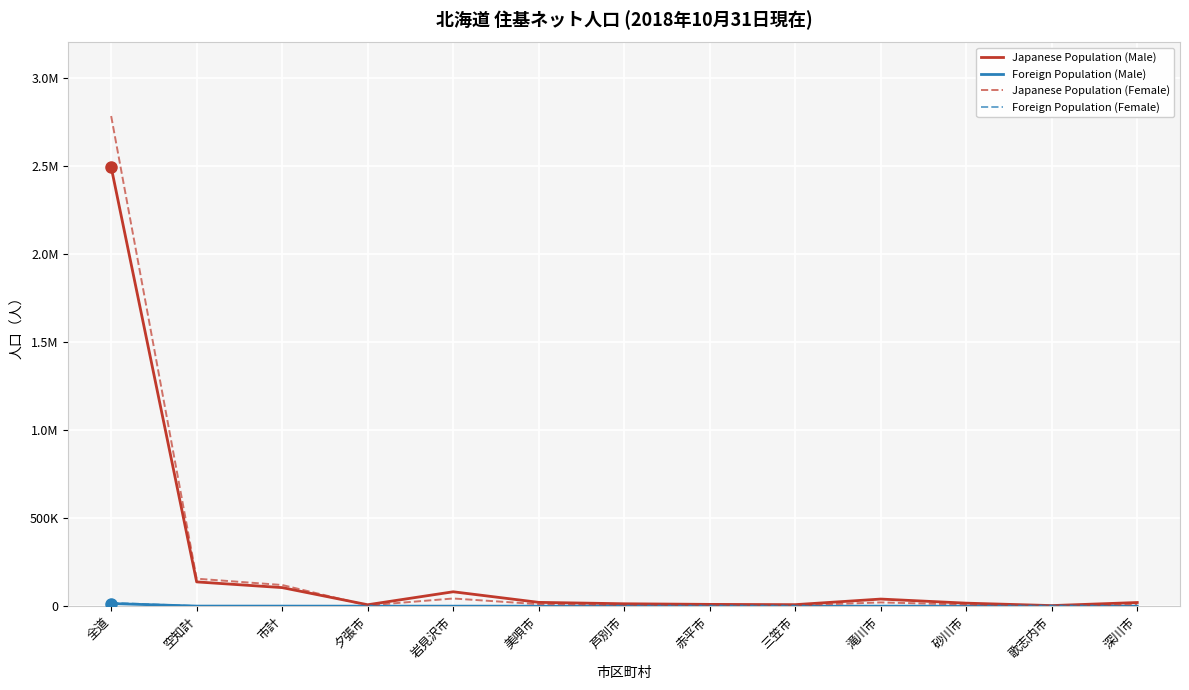

At which label is Foreign Population (Female) closest to 9594?

空知計